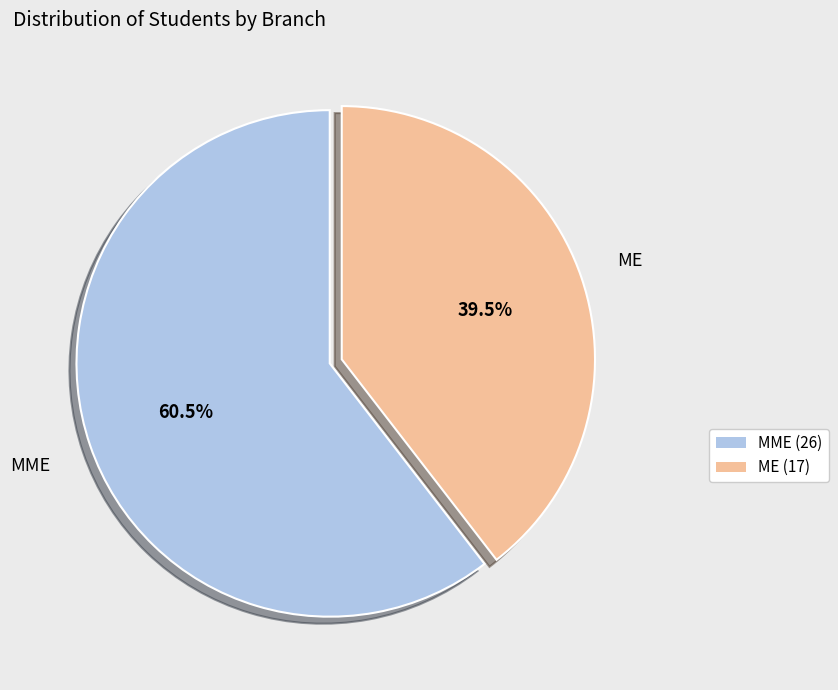

What is the smallest slice in the pie chart?

ME